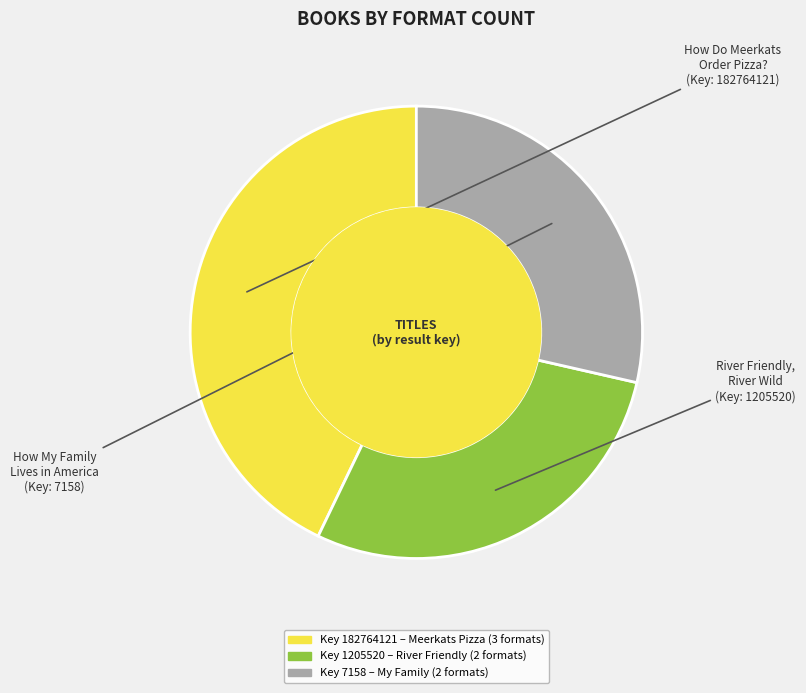

Is there a majority slice in this chart?

No